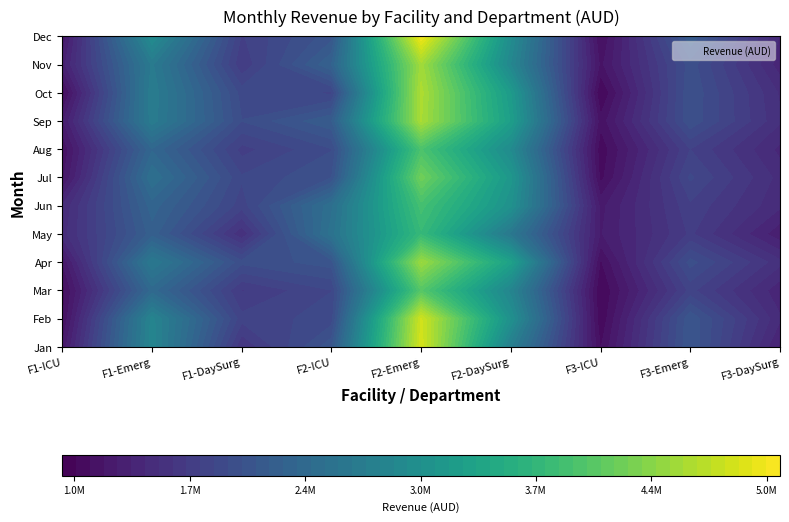

The Jun series shows 558743 at 2. True or false?

False